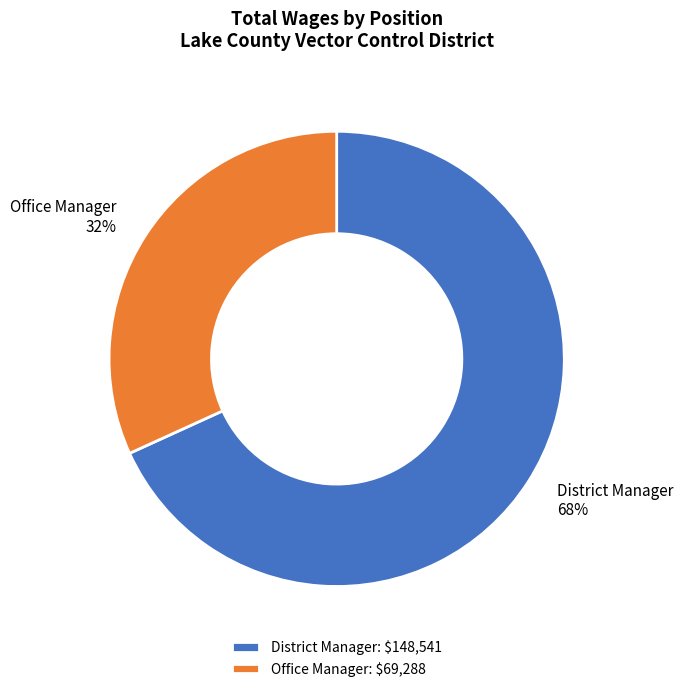

How many slices are in this pie chart?

2